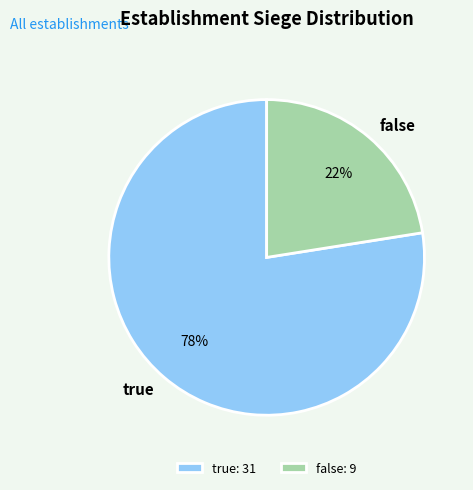

What is the largest slice in the pie chart?

true